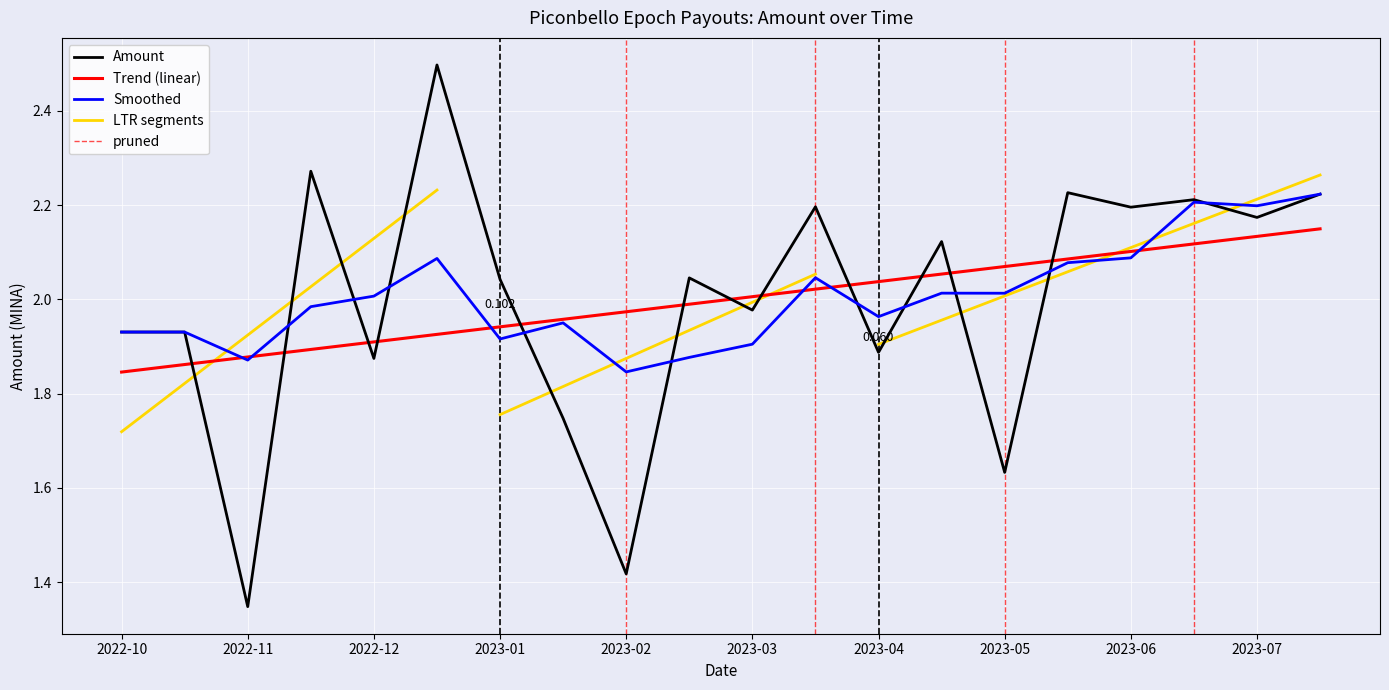

Which series has the largest total across all categories?

Amount